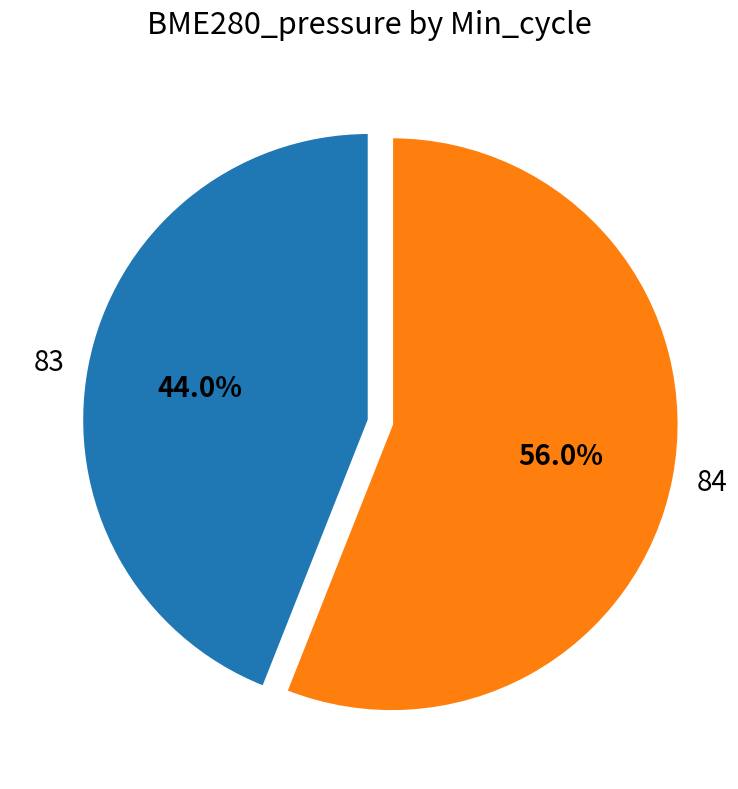

The 83 slice represents 21% of the pie. True or false?

False